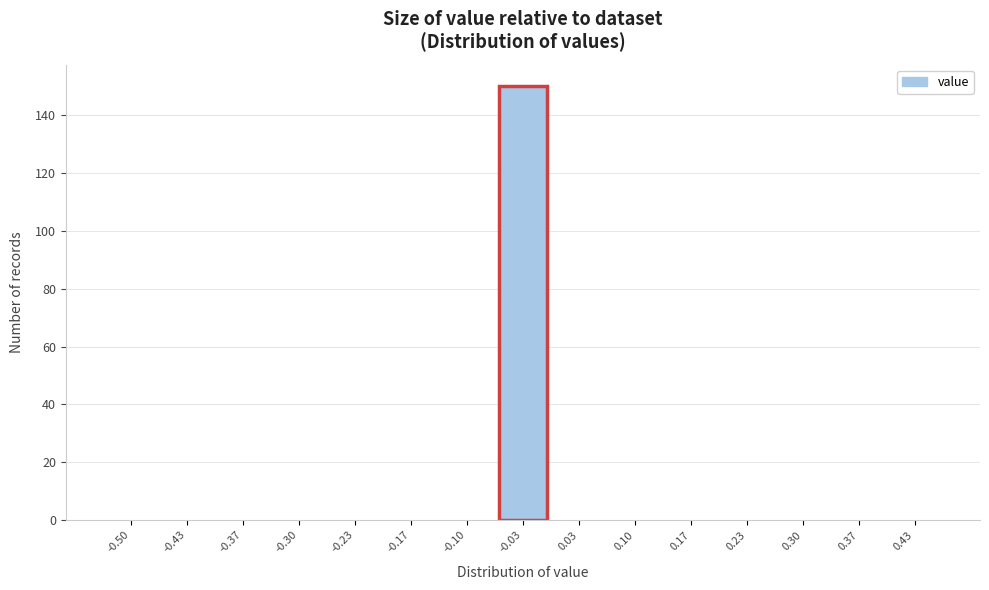

Reading left to right, transcribe all the data shown in this chart.

-0.50=0	-0.43=0	-0.37=0	-0.30=0	-0.23=0	-0.17=0	-0.10=0	-0.03=150	0.03=0	0.10=0	0.17=0	0.23=0	0.30=0	0.37=0	0.43=0